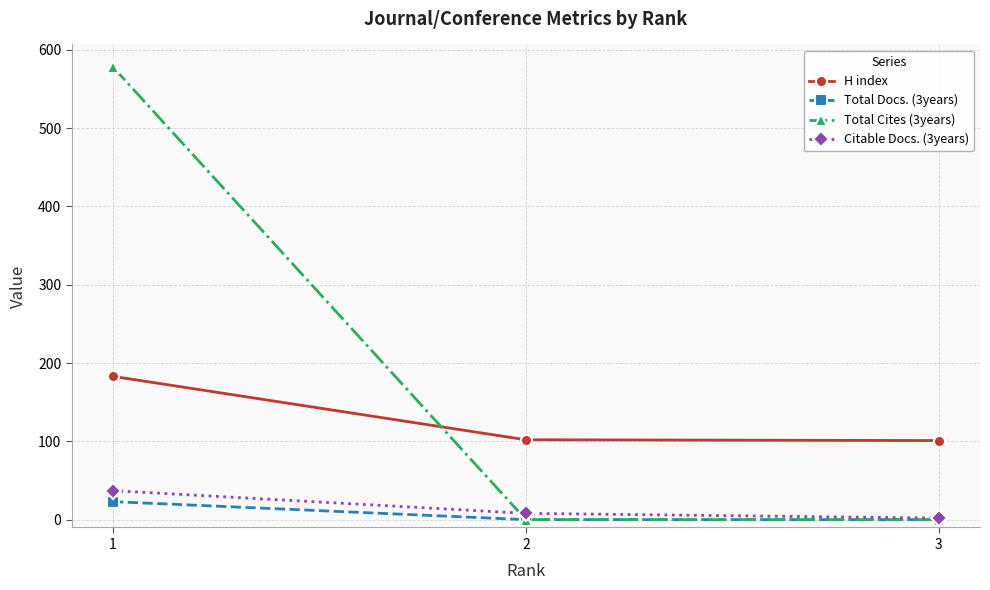

What value does the H index series have at 1, to the nearest 5?

185